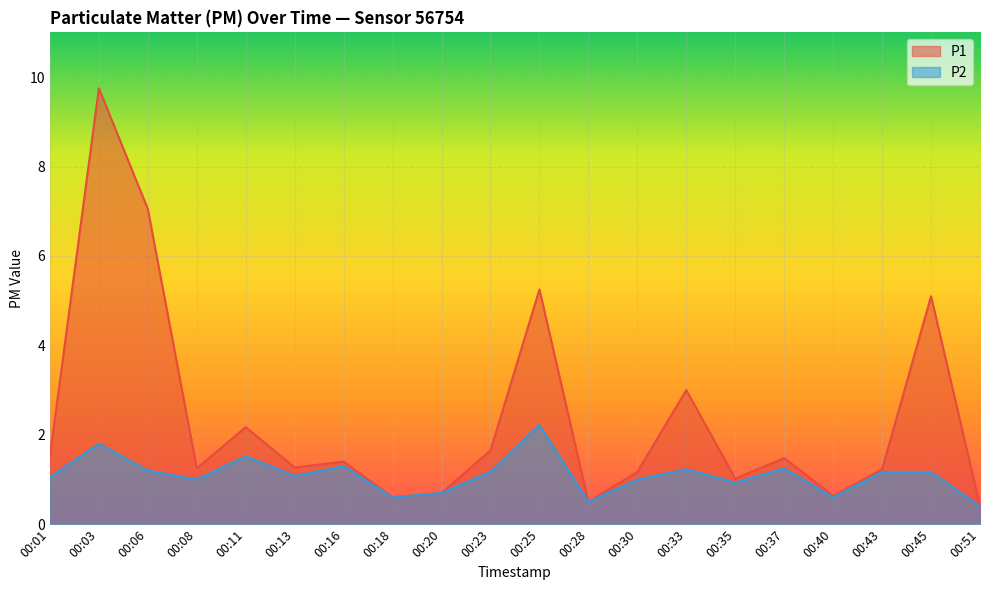

Between 00:03 and 00:33, which series saw the biggest shift?

P1